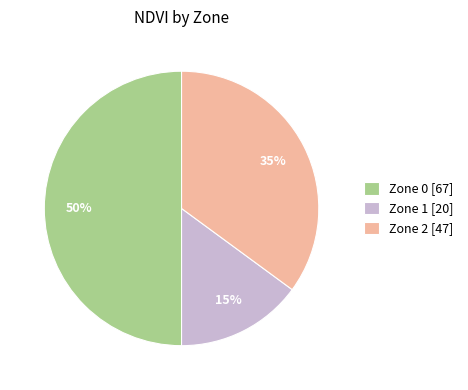

How many slices are in this pie chart?

3